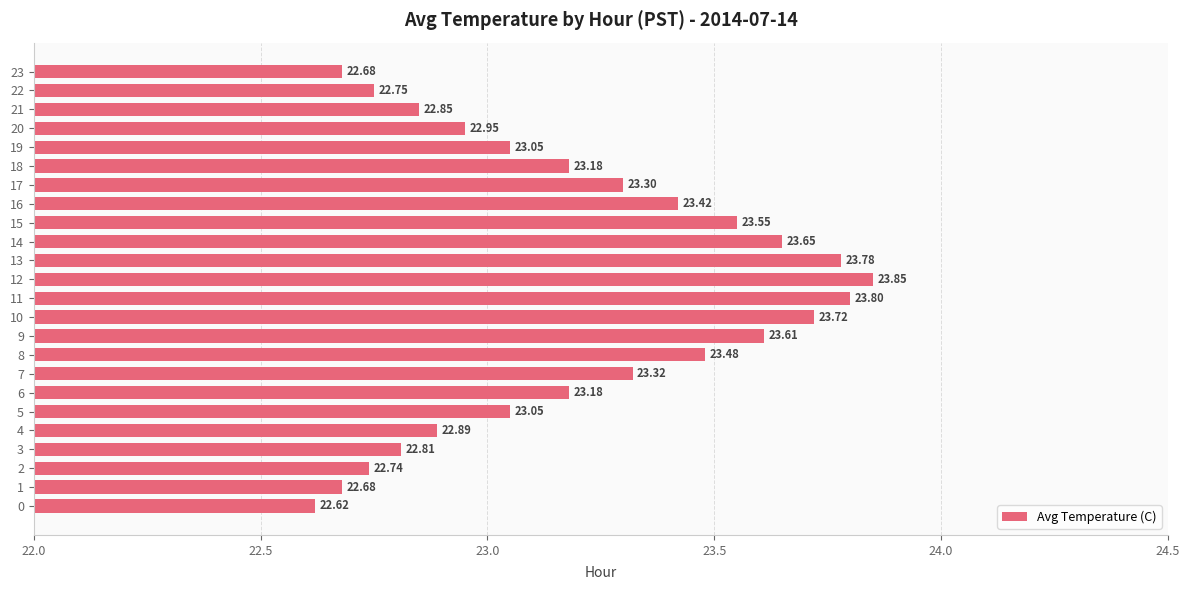

What is the difference between the maximum and minimum values?

1.2